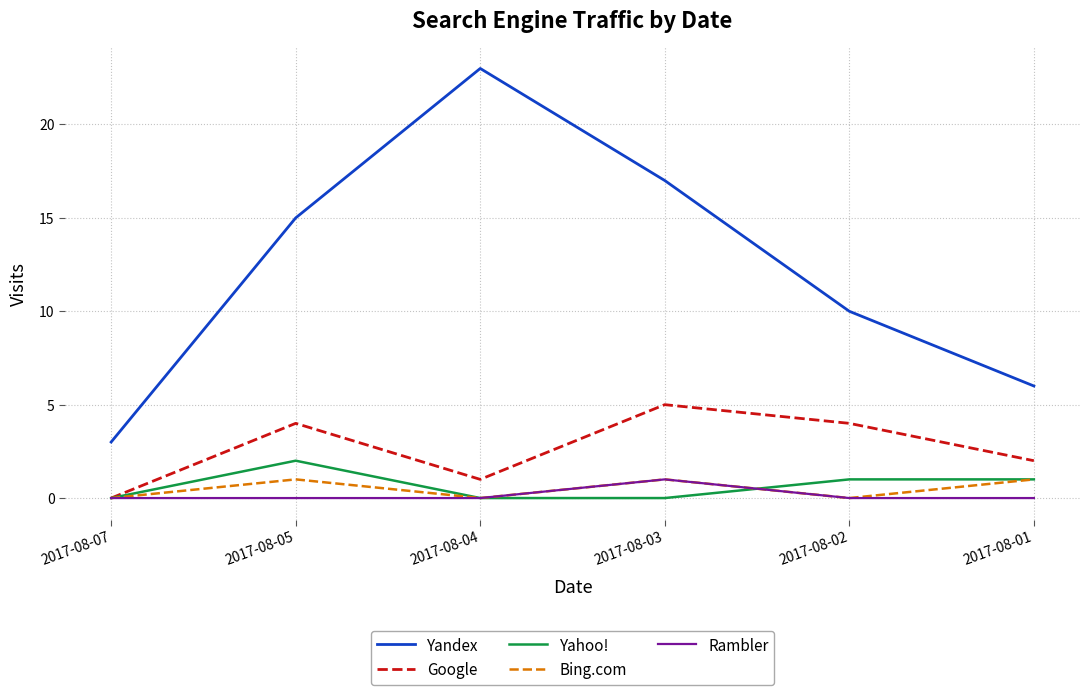

What is the greatest value displayed?

23